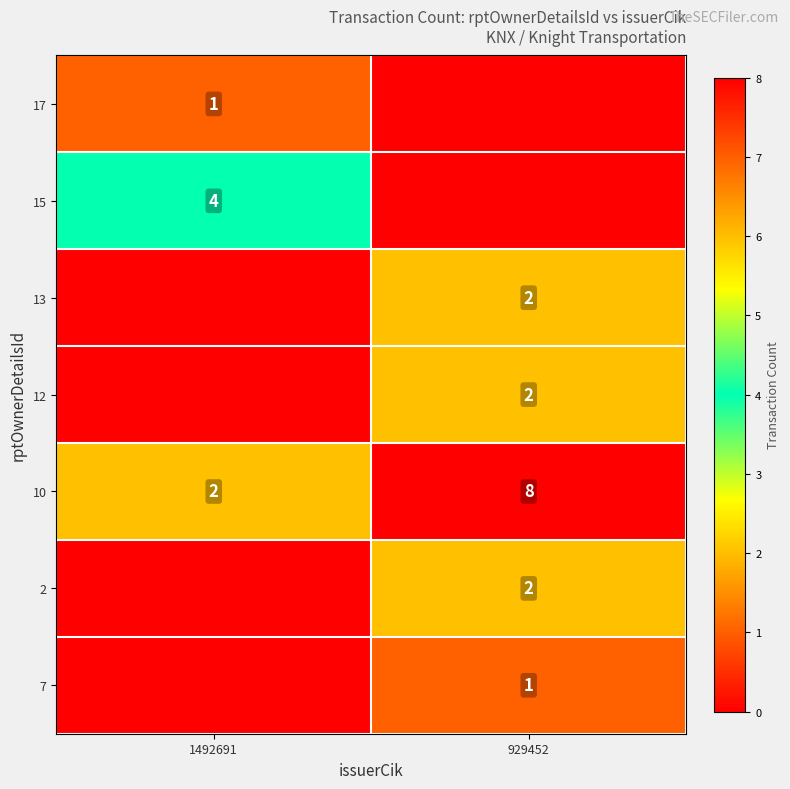

Count the number of data series in this chart.

7